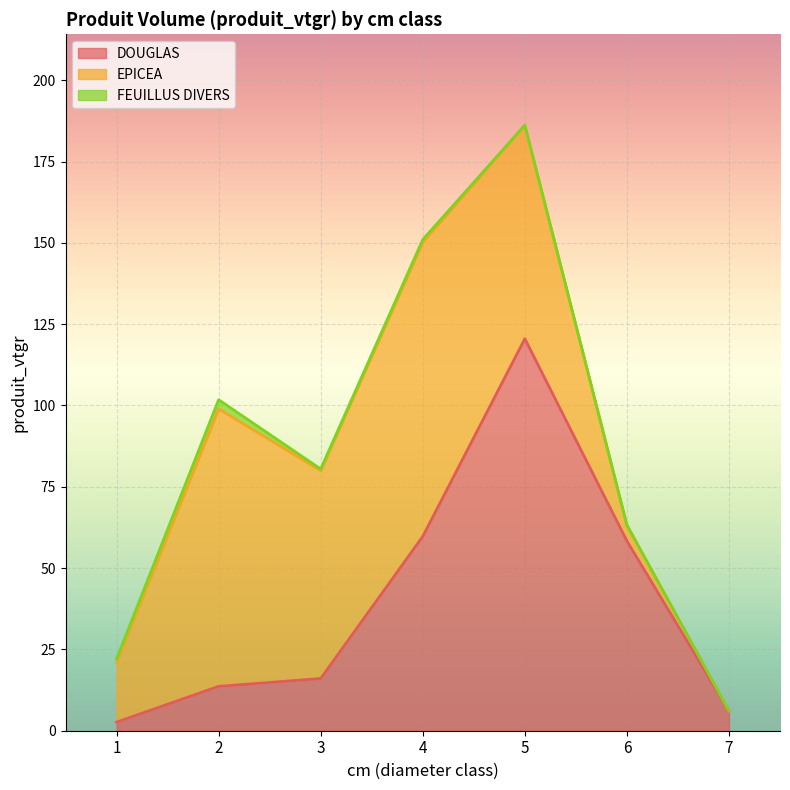

How many distinct data groups are displayed?

3